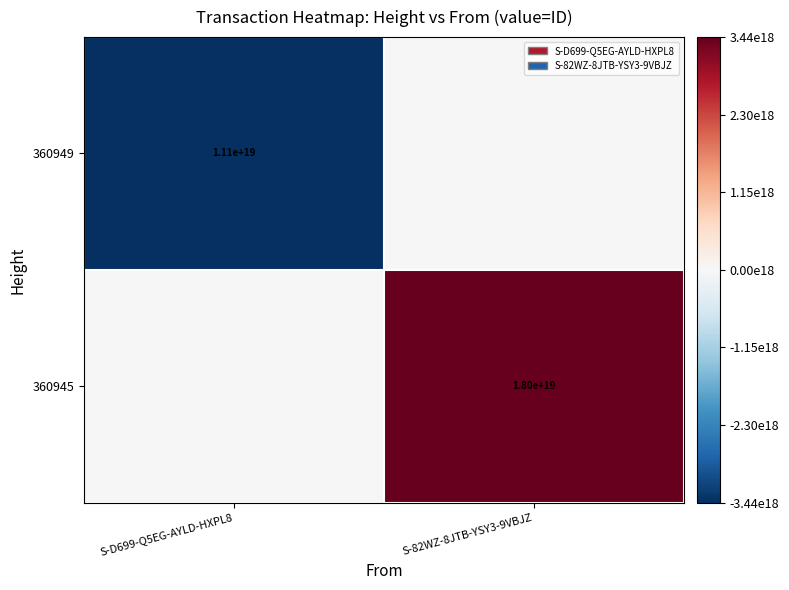

The value of 360945 at S-82WZ-8JTB-YSY3-9VBJZ is 3756778441755937280. True or false?

False